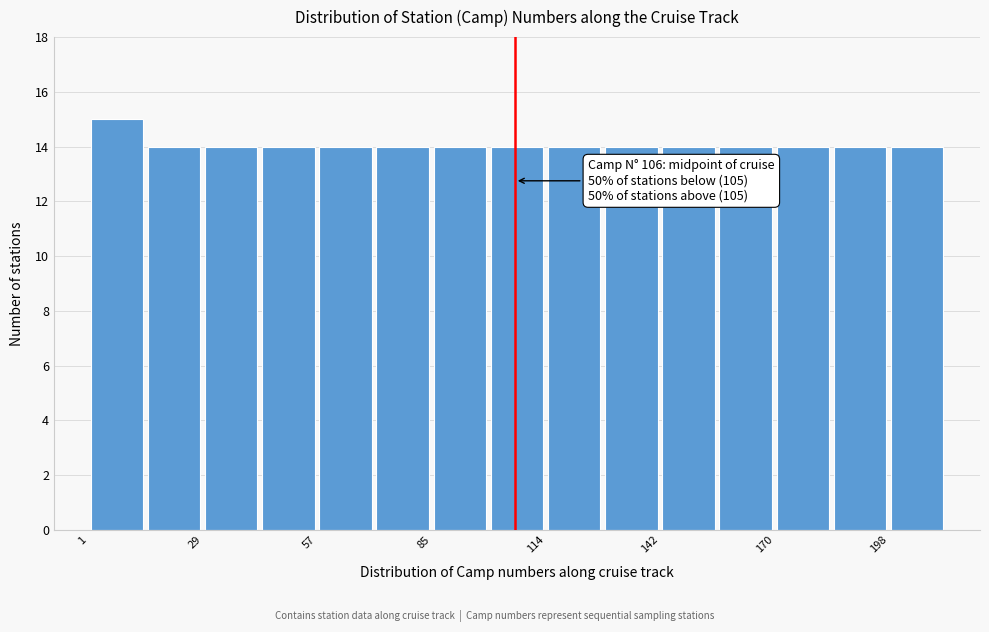

Around what value on the x-axis is the tallest bar? Give the approximate position of its centre, as read against the axis.

10